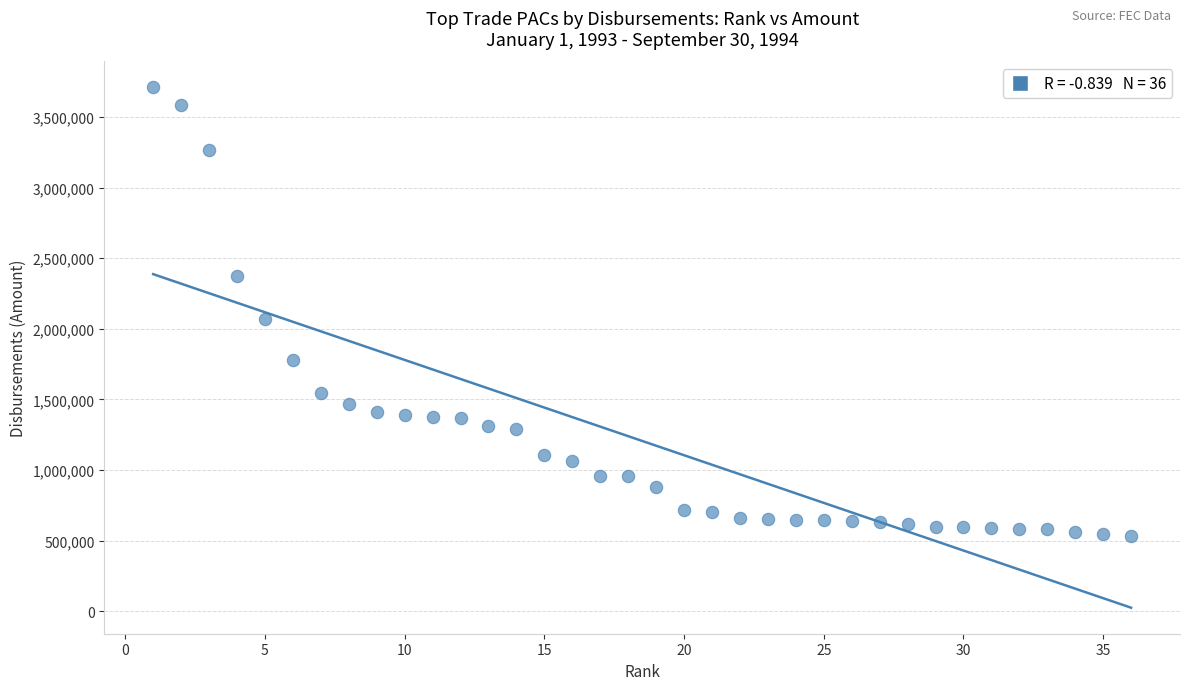

What Y value in the scatter plot is closest to 2121629?

2071783